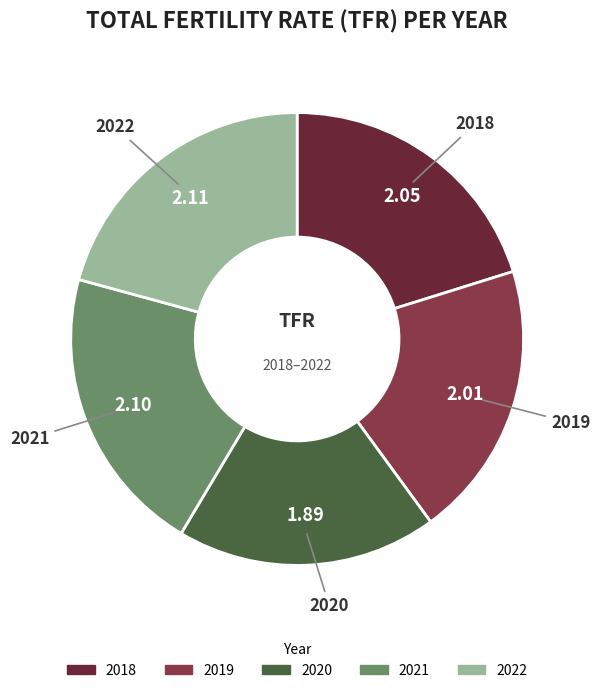

Is there any slice that represents more than half of the pie?

No